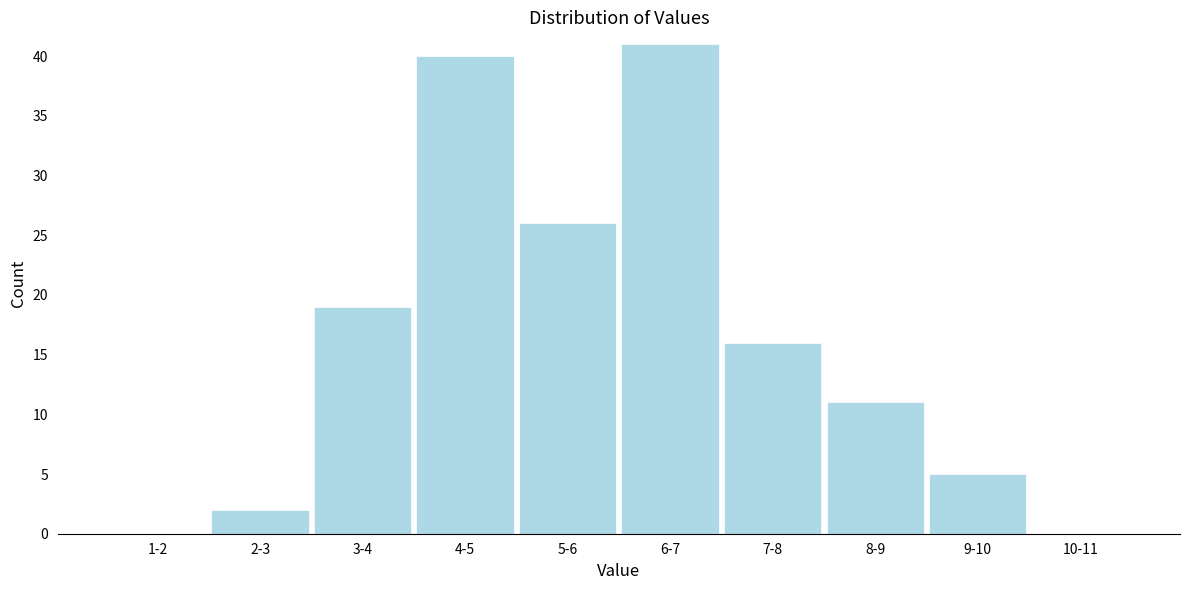

Reading left to right, extract all data points from this chart.

1-2=0	2-3=2	3-4=19	4-5=40	5-6=26	6-7=41	7-8=16	8-9=11	9-10=5	10-11=0